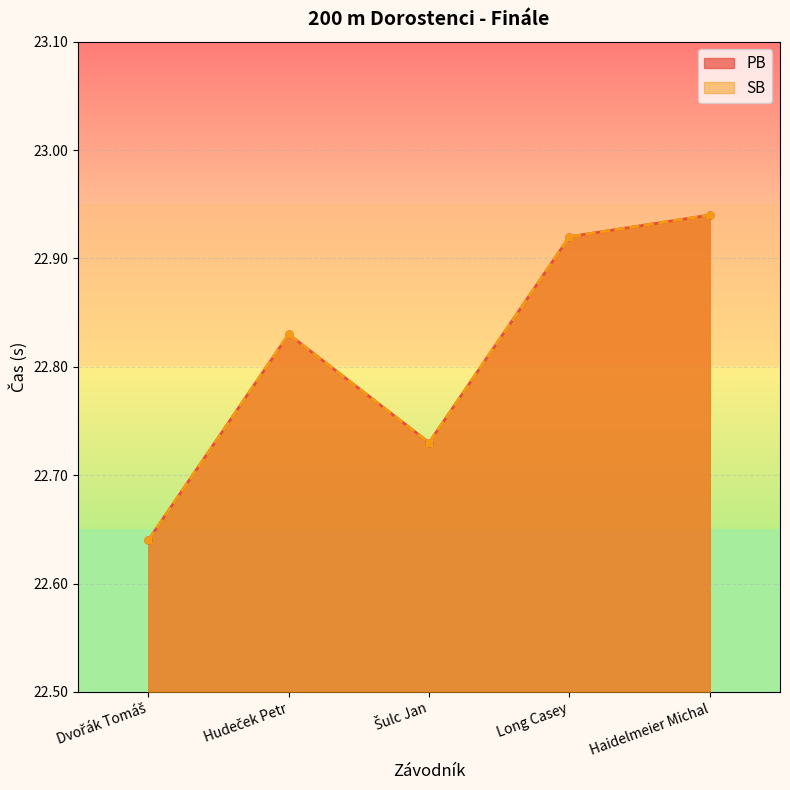

What is the label of the 4th point from the right?

Hudeček Petr